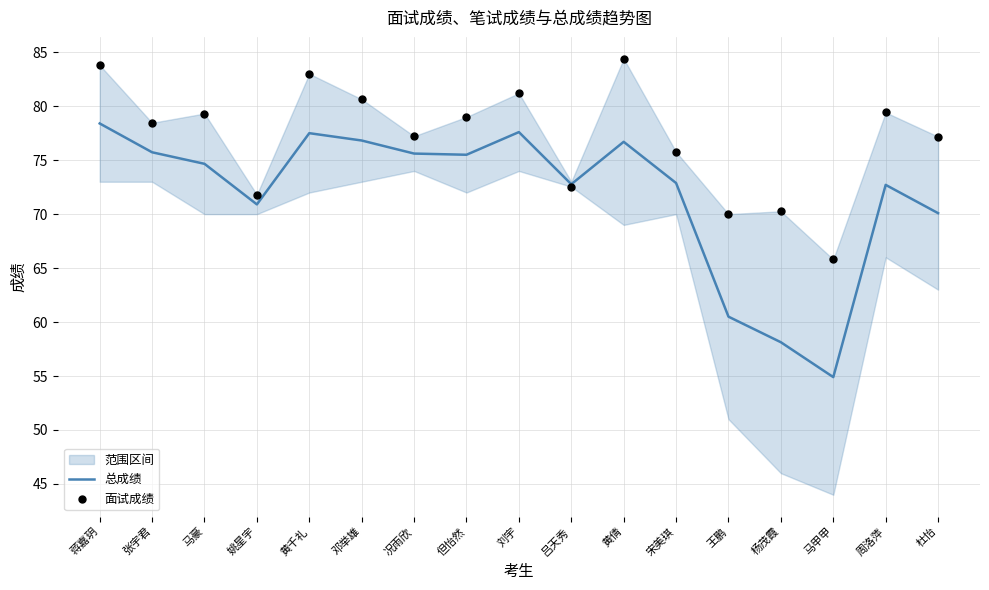

Which series has the largest Y range (max minus min)?

总成绩